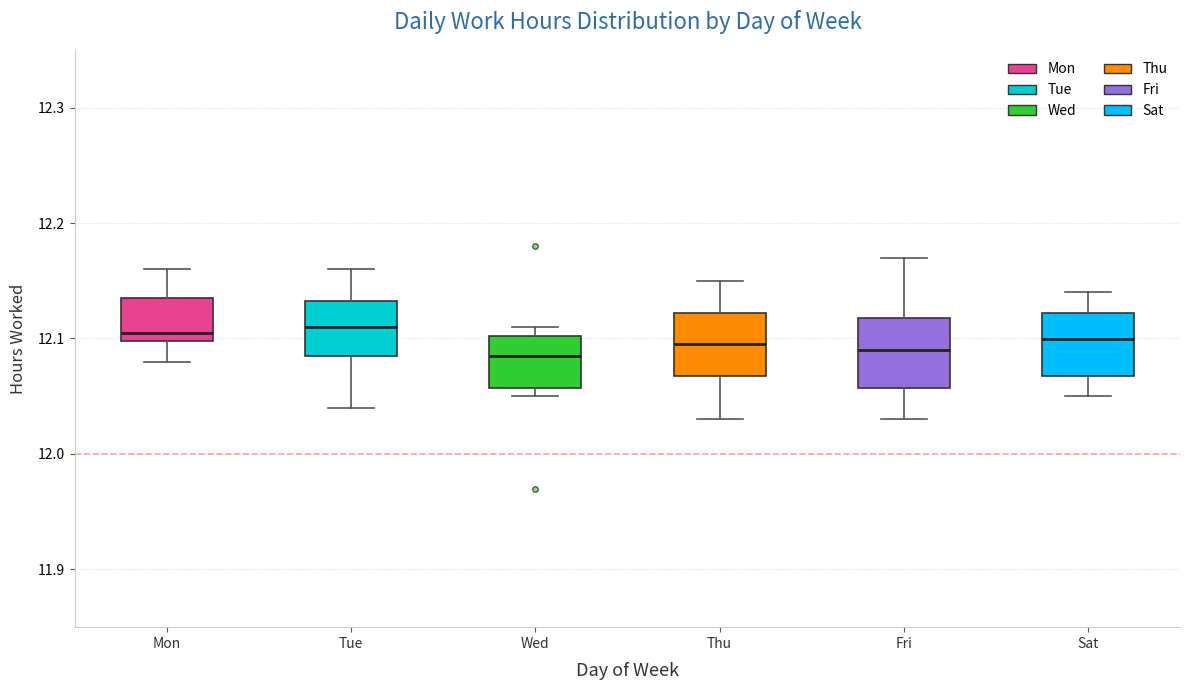

Reading left to right, transcribe this box plot: for each box, give where its median line is, the range the box spans, and where its two whiskers end, as read against the y-axis. The values are not printed on the chart, so give them approximately, as read against the axis.

Mon: median 12.11, box 12.10 to 12.14, whiskers 12.08 to 12.16
Tue: median 12.11, box 12.09 to 12.13, whiskers 12.04 to 12.16
Wed: median 12.09, box 12.06 to 12.10, whiskers 12.05 to 12.11
Thu: median 12.10, box 12.07 to 12.12, whiskers 12.03 to 12.15
Fri: median 12.09, box 12.06 to 12.12, whiskers 12.03 to 12.17
Sat: median 12.10, box 12.07 to 12.12, whiskers 12.05 to 12.14